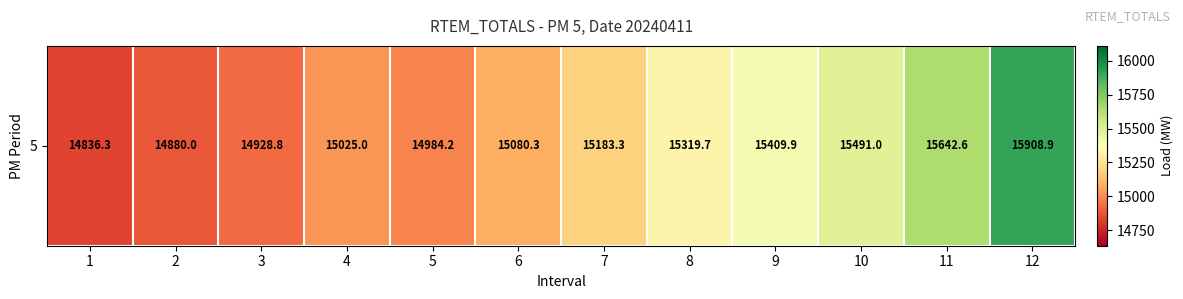

What is the sum of all values?

182690.0